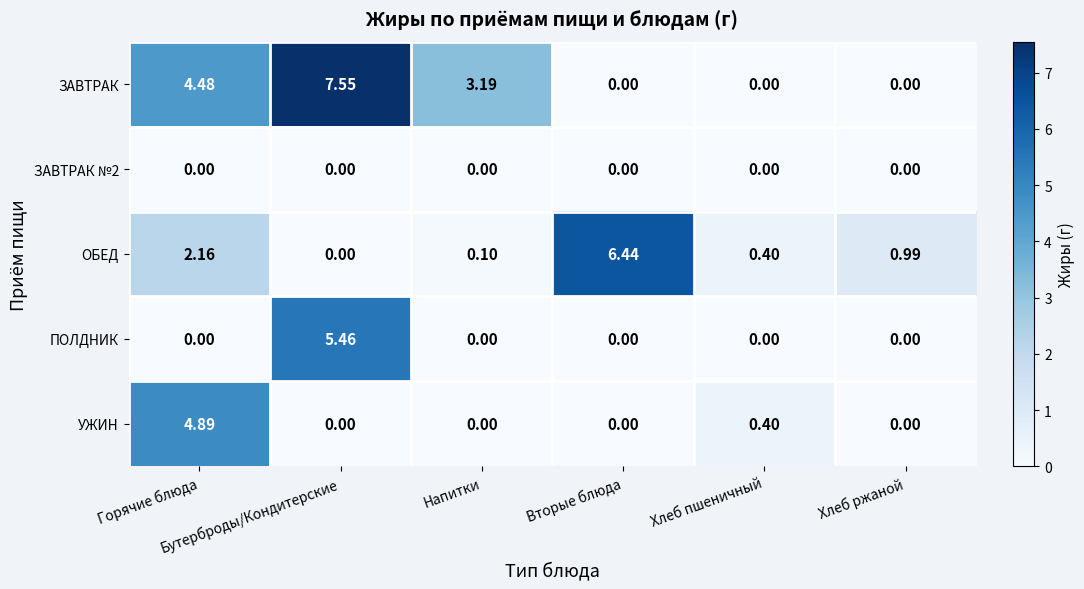

Which series has the largest range (max minus min)?

ЗАВТРАК